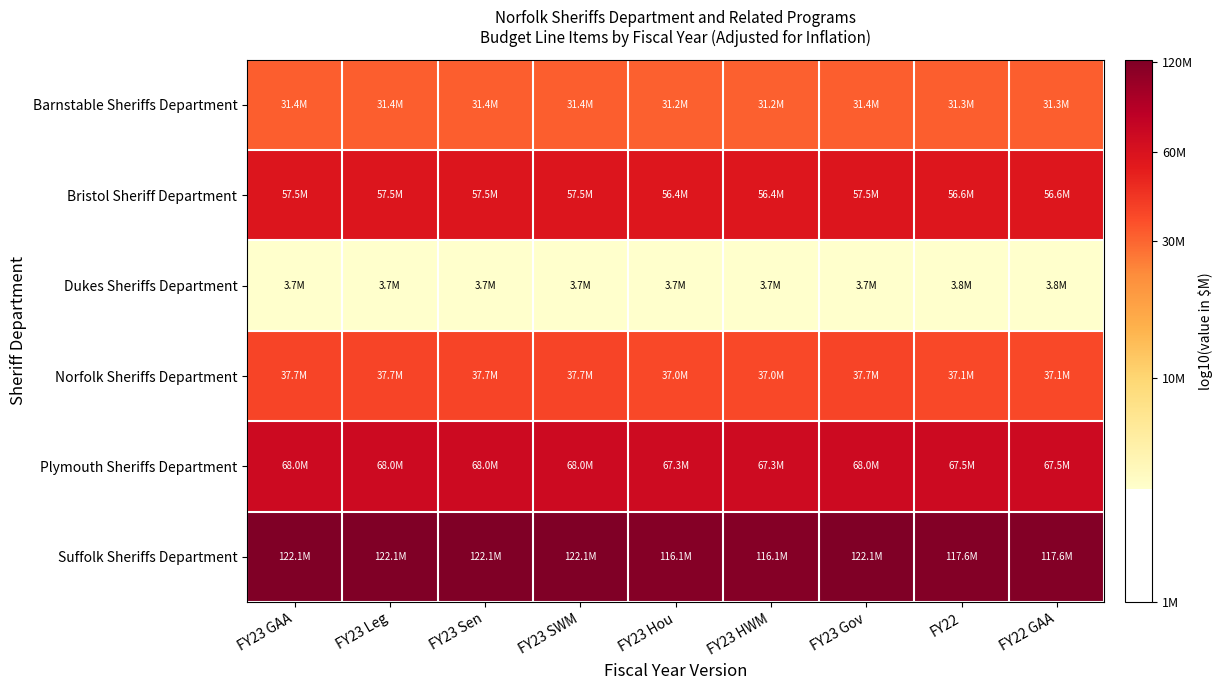

Between FY23 Hou and FY23 Leg, which is larger?

FY23 Leg